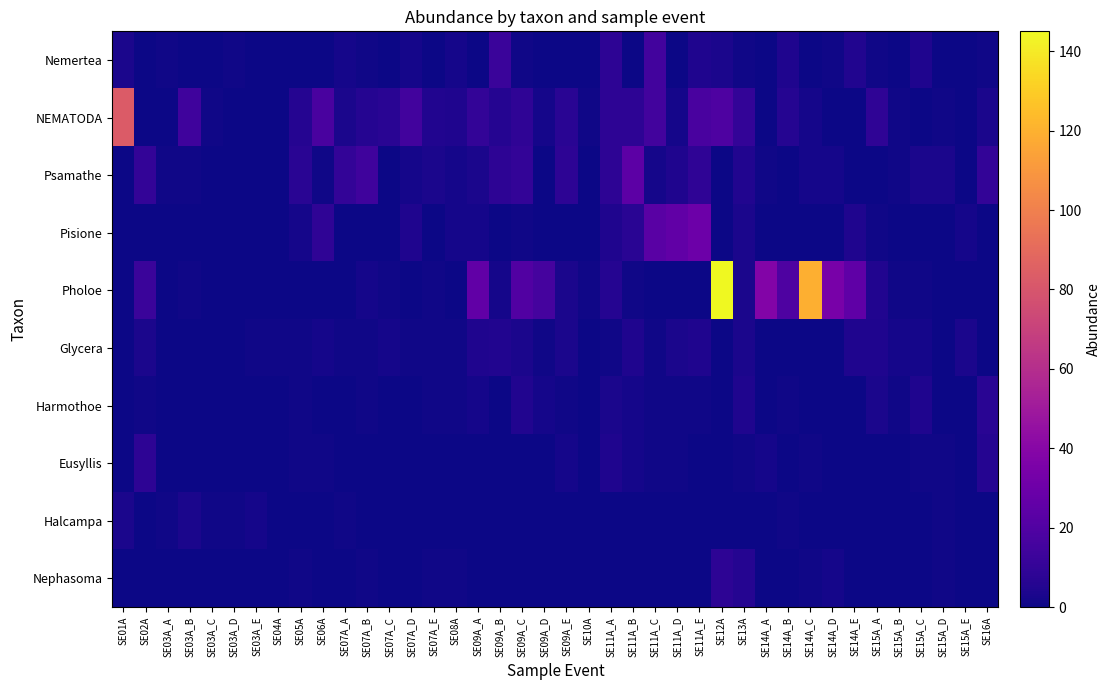

Which series changed the most between SE11A_E and SE12A?

Pholoe